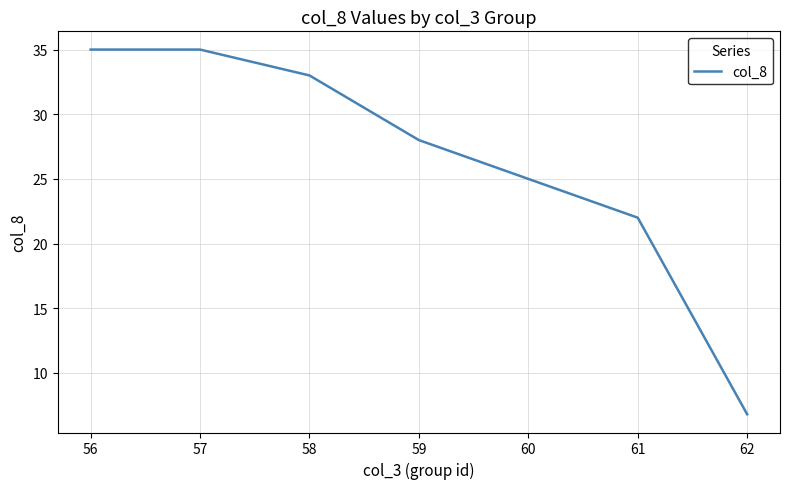

True or false: there are more than 1 points higher than both neighbors.

False